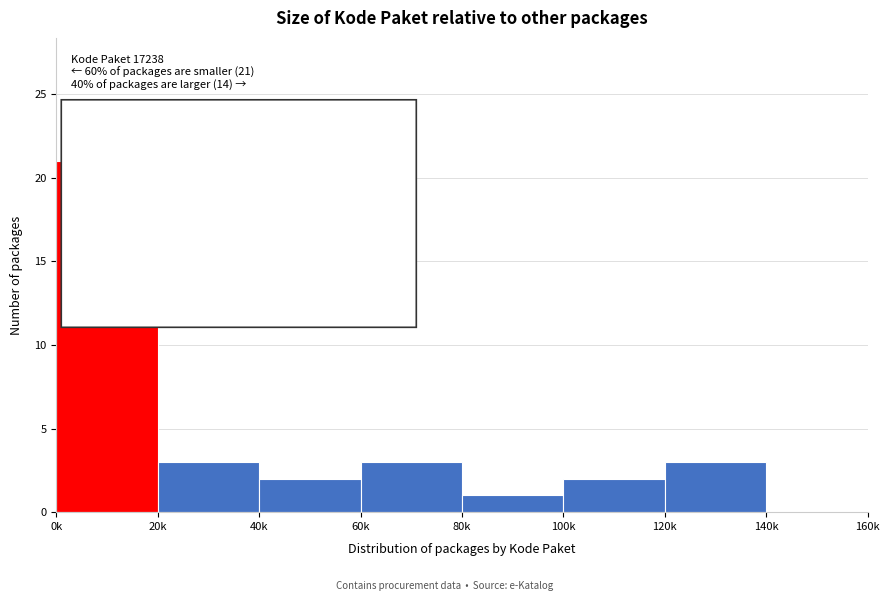

Reading left to right, what are all the values shown in this chart?

0k=21	20k=3	40k=2	60k=3	80k=1	100k=2	120k=3	140k=0